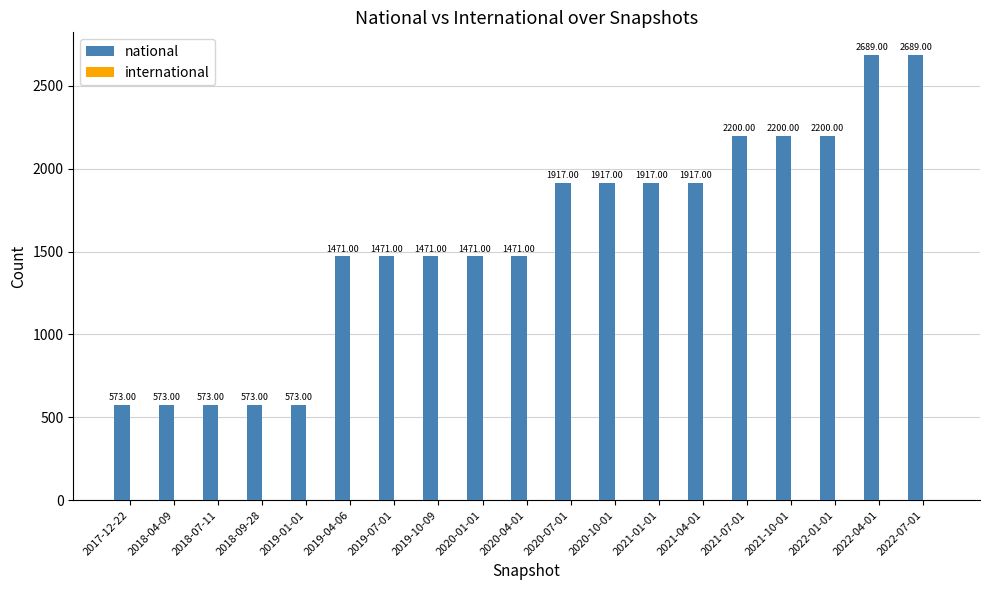

Approximately how many times larger is the value at 2021-01-01 compared to 2021-04-01?

1.0